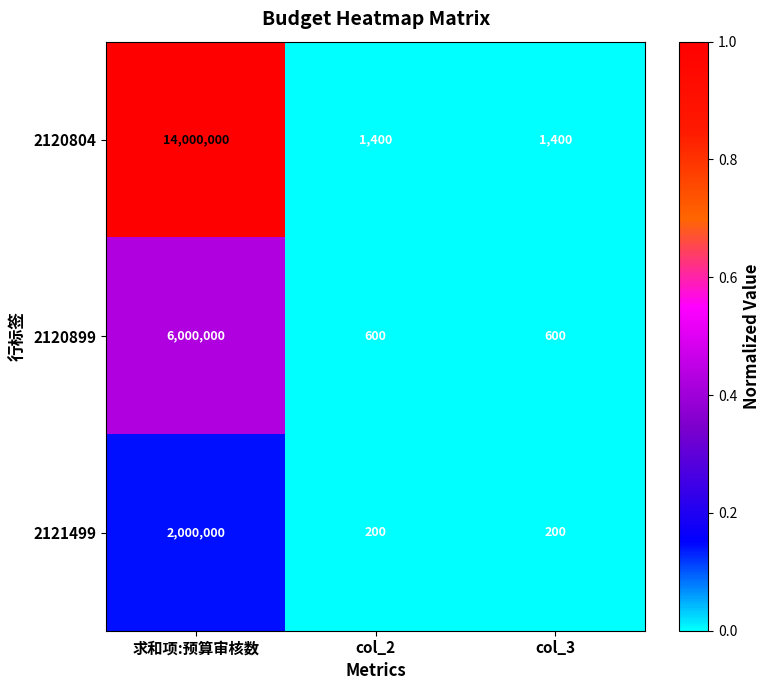

What is the average value of the 2120804 series?

4667600